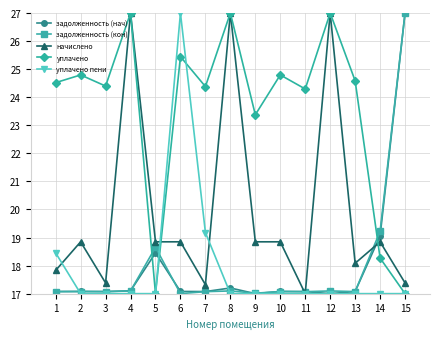

Which series changed the most between 2 and 8?

начислено